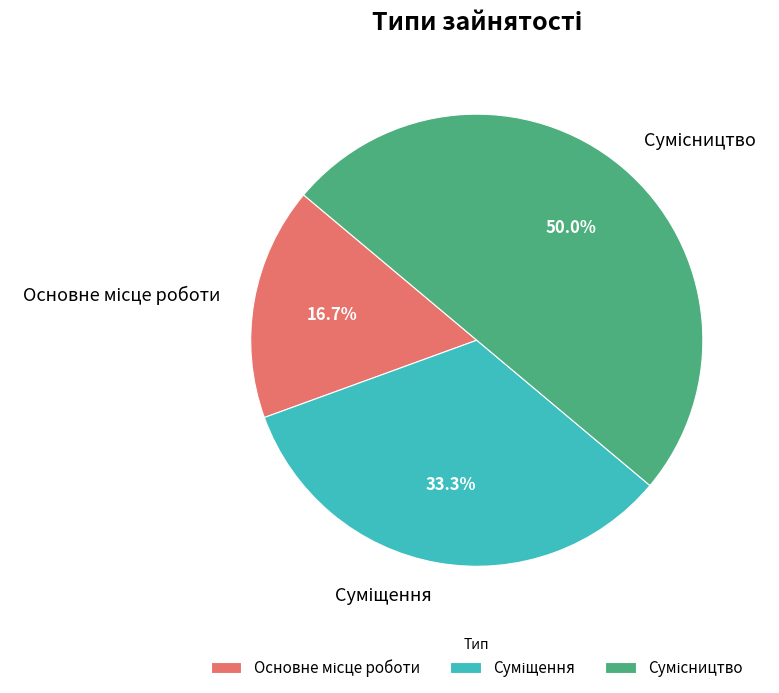

To the nearest percent, what is the difference between the Основне місце роботи and Сумісництво slice percentages?

33%